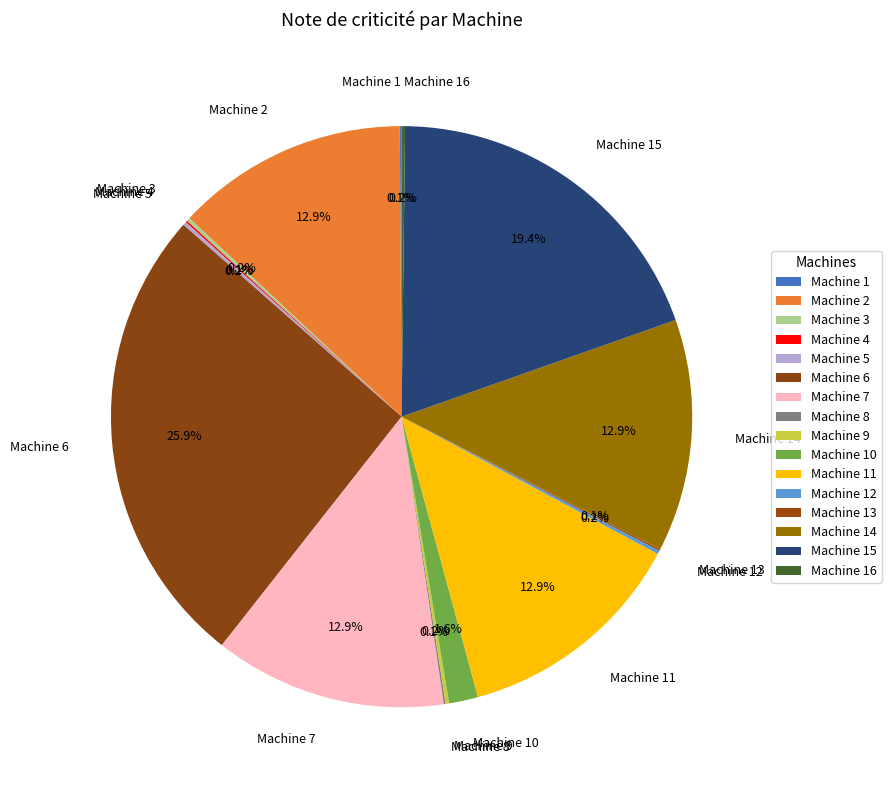

Which slice is the largest?

Machine 6